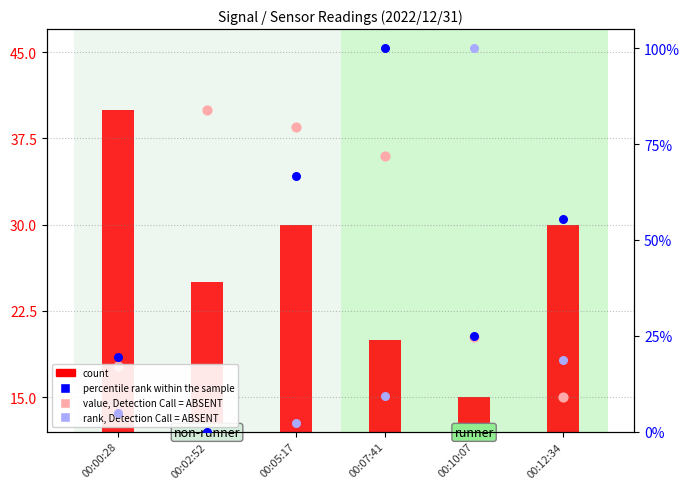

Which series reaches the maximum Y coordinate?

rank, Detection Call = ABSENT